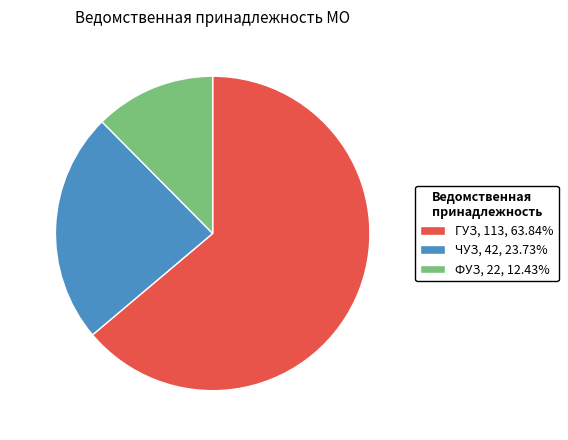

Which has a higher value, ЧУЗ or ГУЗ?

ГУЗ